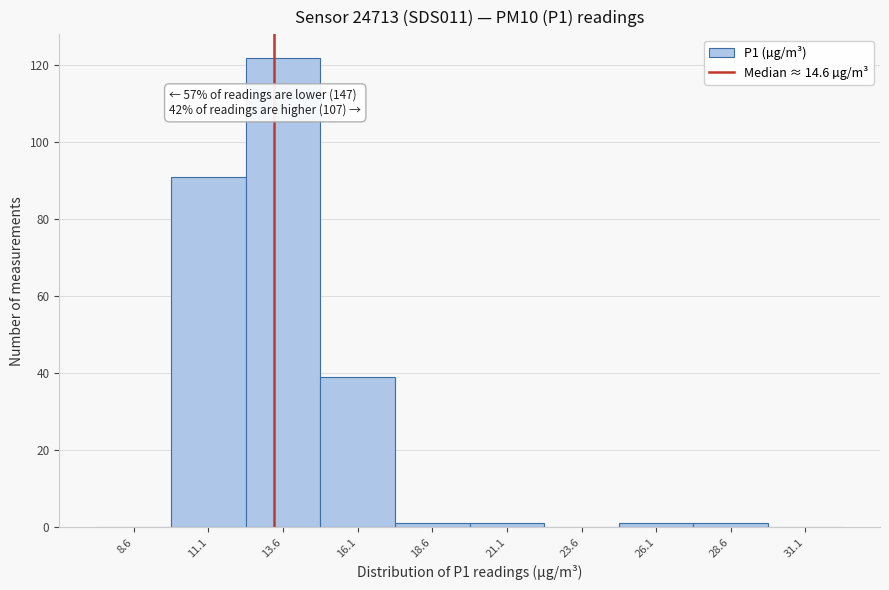

Reading left to right, extract all data points from this chart.

8.6=0	11.1=91	13.6=122	16.1=39	18.6=1	21.1=1	23.6=0	26.1=1	28.6=1	31.1=0